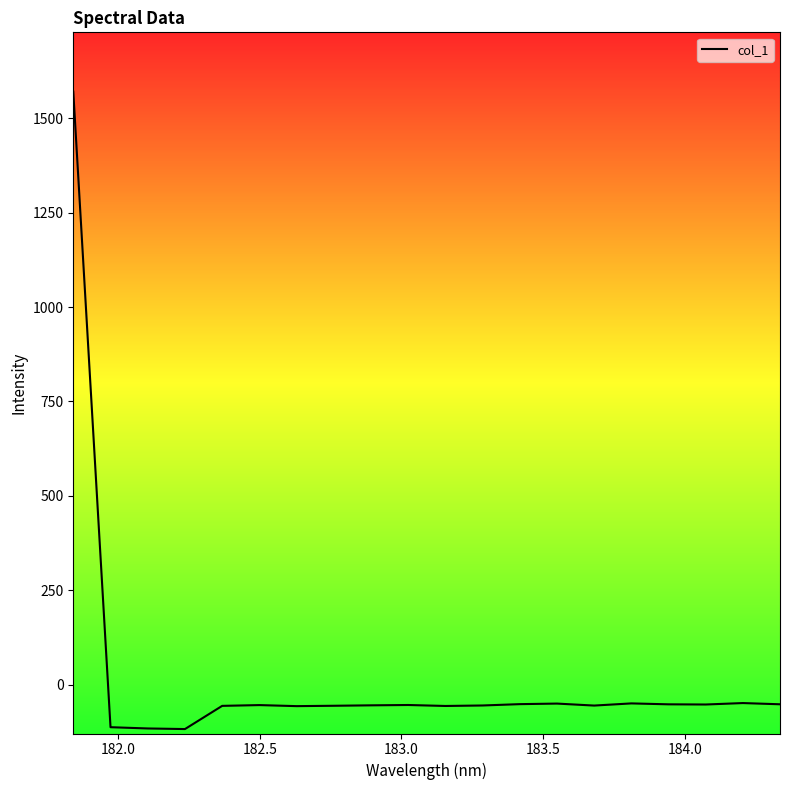

What is the difference between the maximum and minimum values?

1688.5